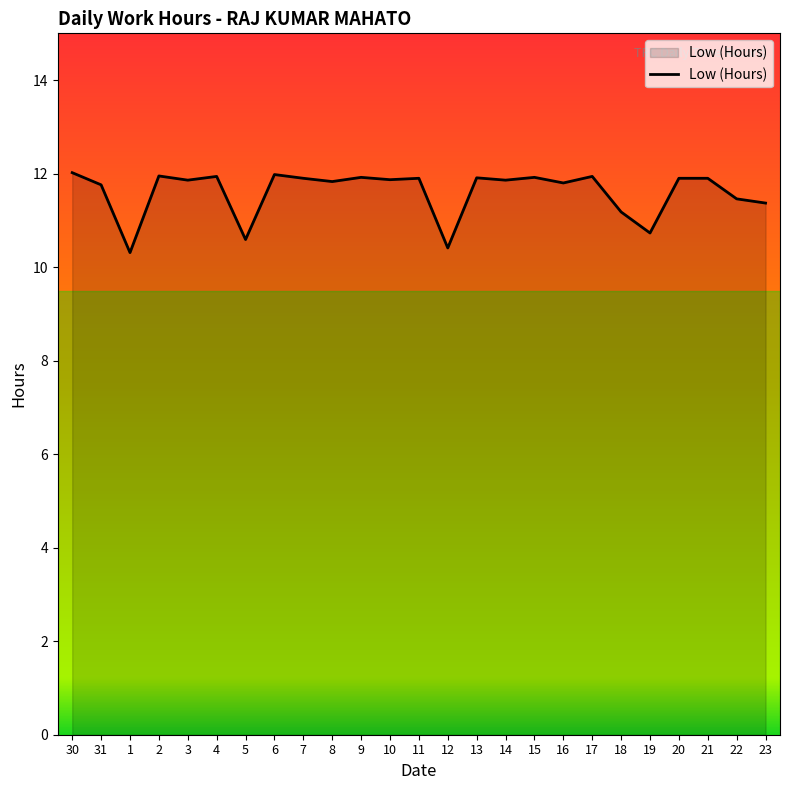

Where does the data first go above 11?

30